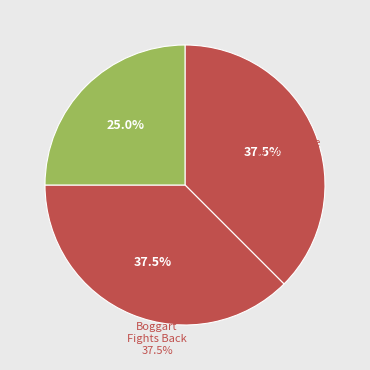

To the nearest percent, what is the difference between the largest and smallest slice percentages?

12%